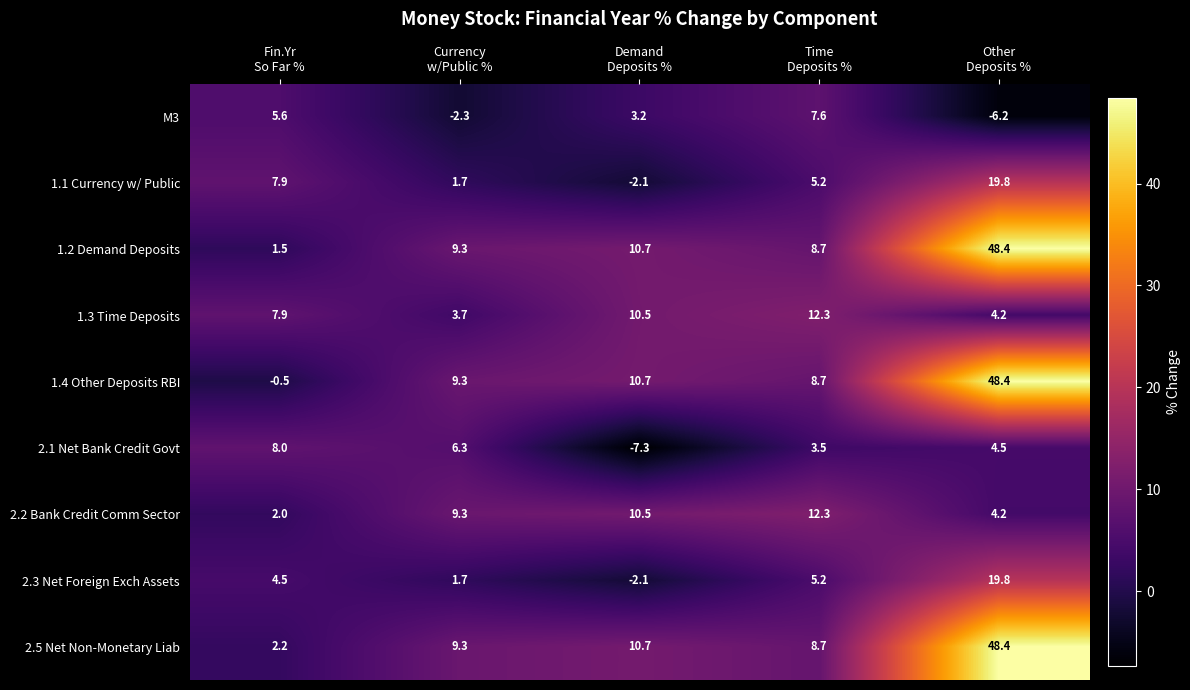

Which series has the widest spread of values?

1.4 Other Deposits RBI